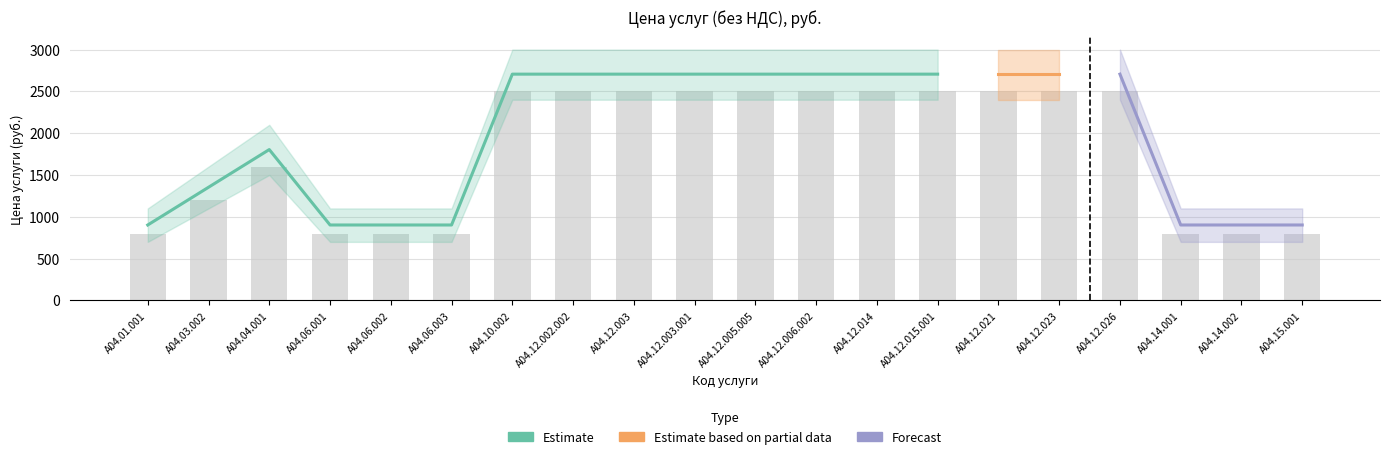

At which label is the value closest to 1650?

А04.04.001